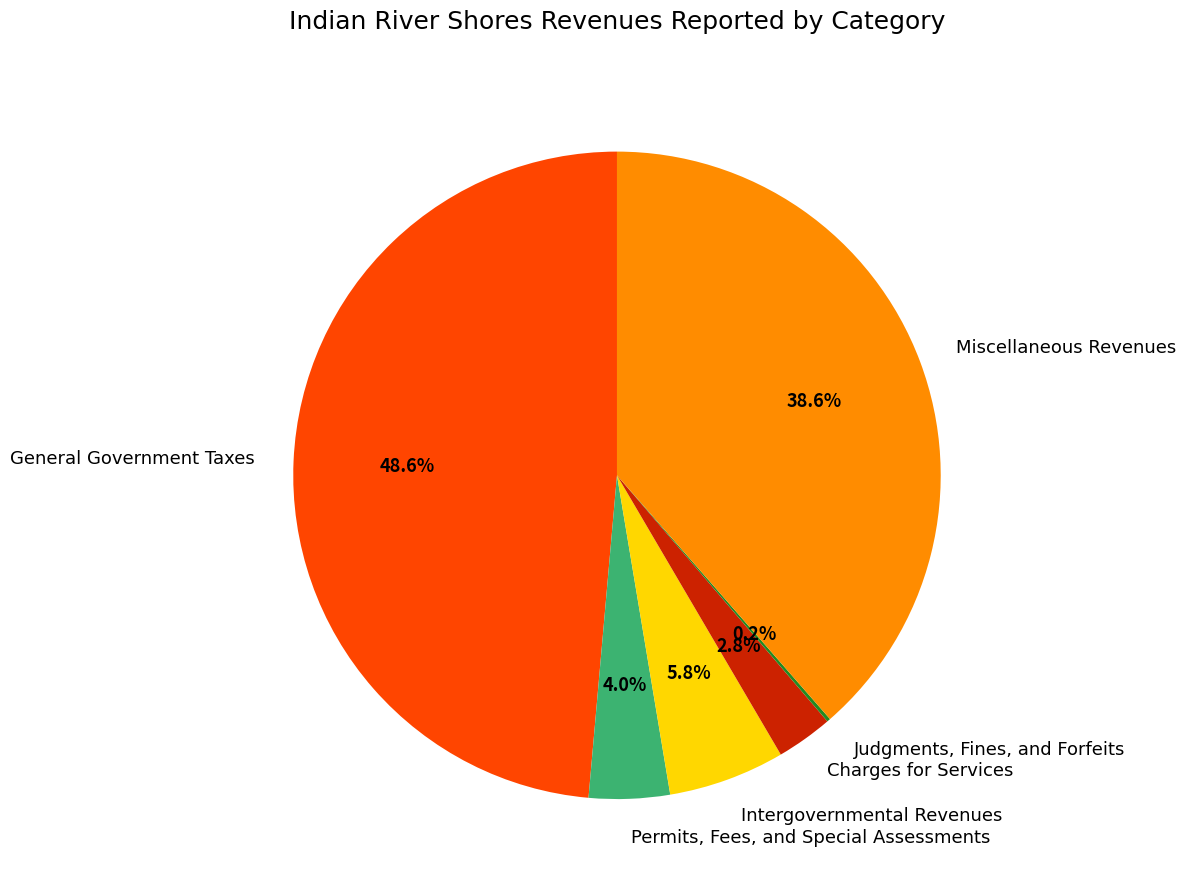

Between Permits, Fees, and Special Assessments and General Government Taxes, which is larger?

General Government Taxes